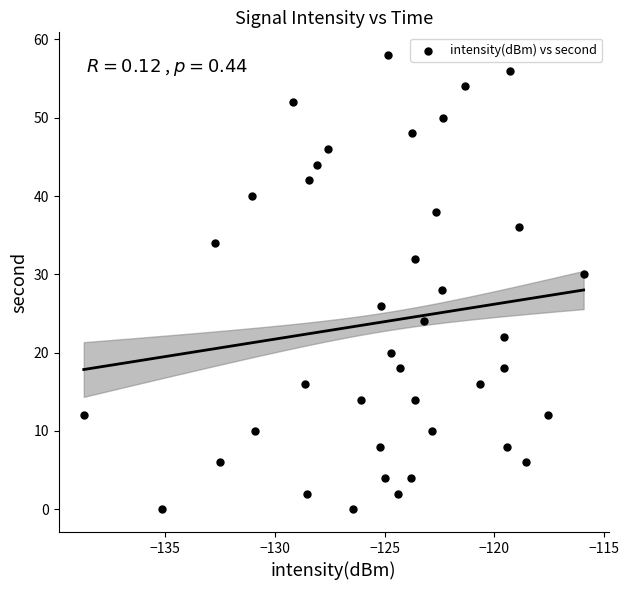

What is the range of Y values (max minus min)?

58